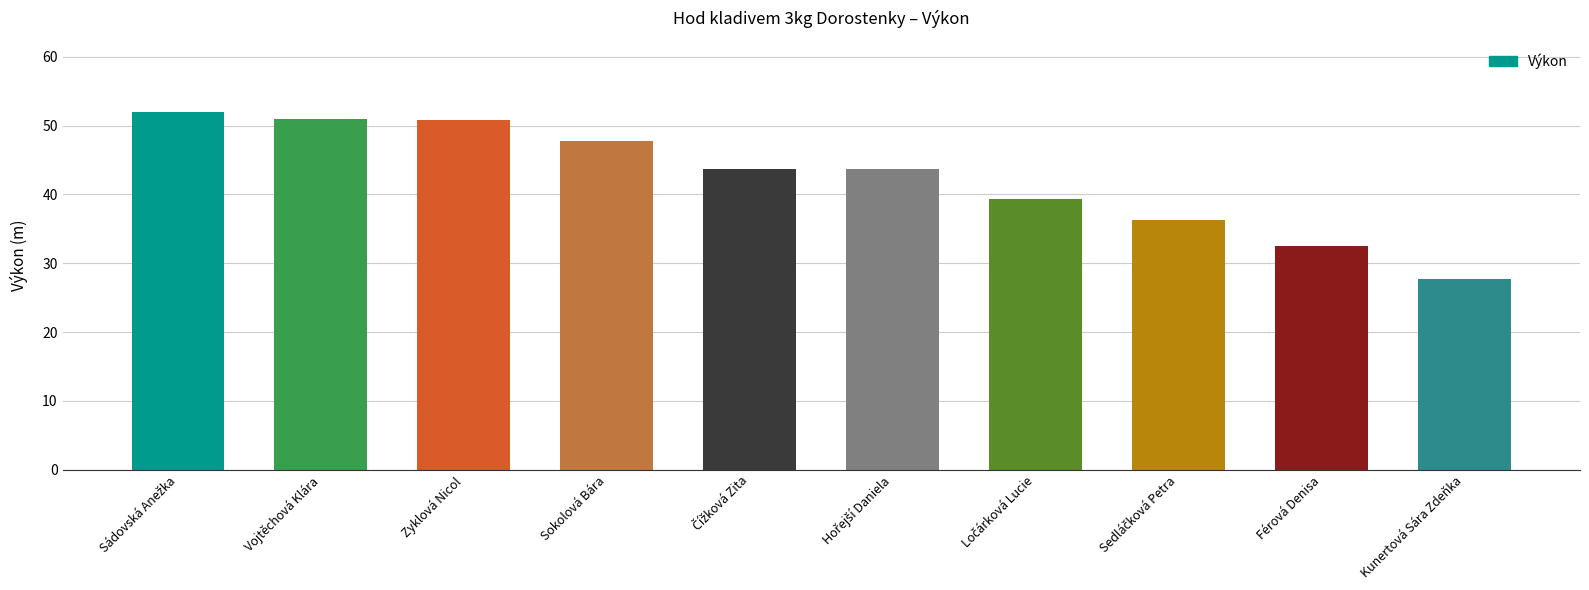

What is the minimum value shown in the chart?

27.7